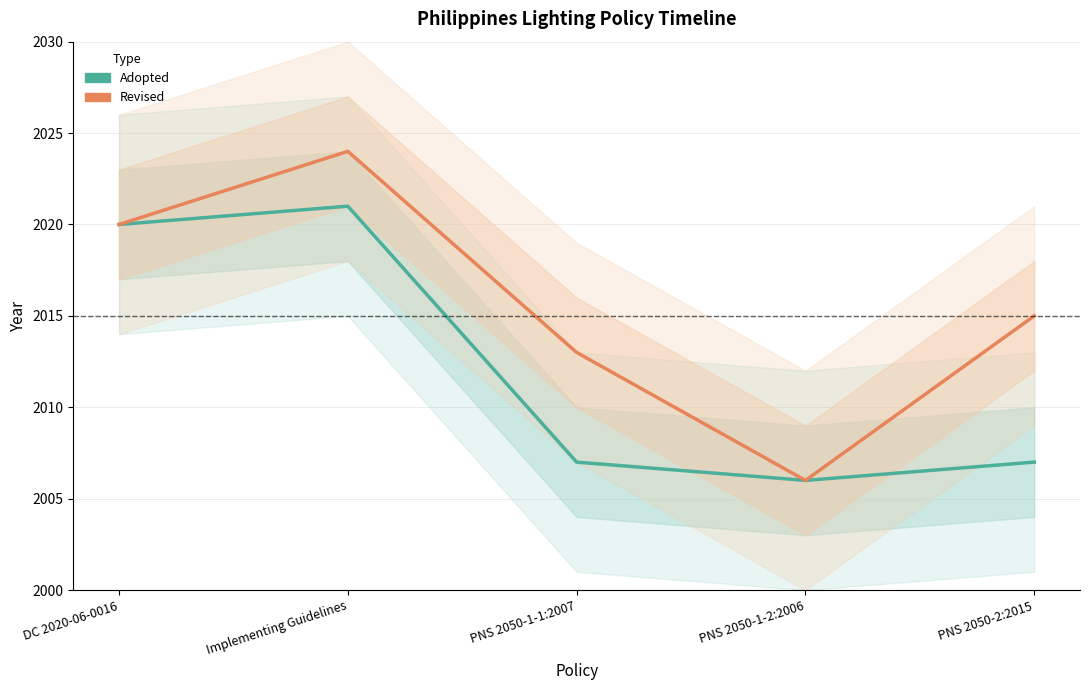

True or false: Adopted has a value of 2021 at Implementing Guidelines.

True